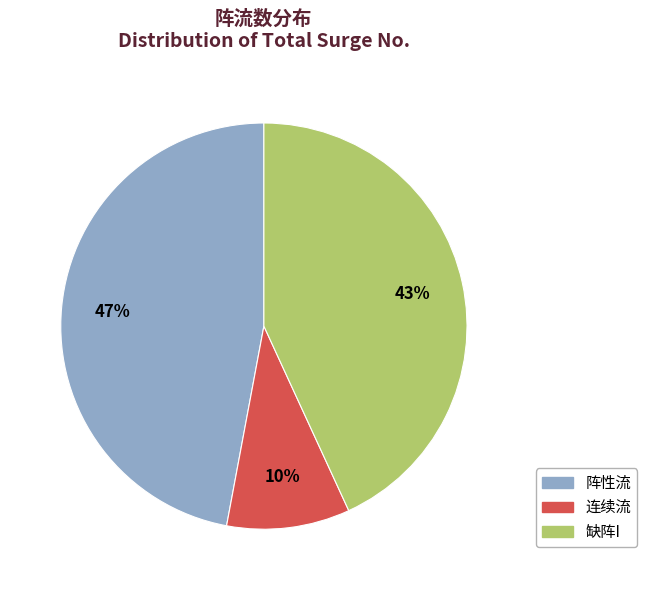

Is the sum of 连续流 and 缺阵I greater than half?

Yes